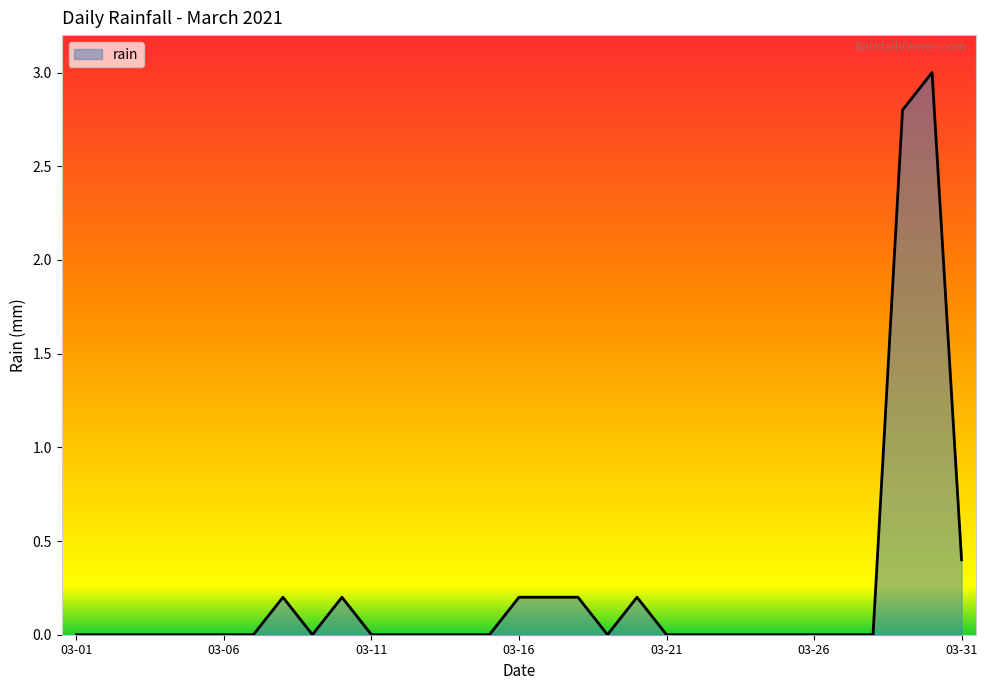

What is the difference between the maximum and minimum values?

3.0